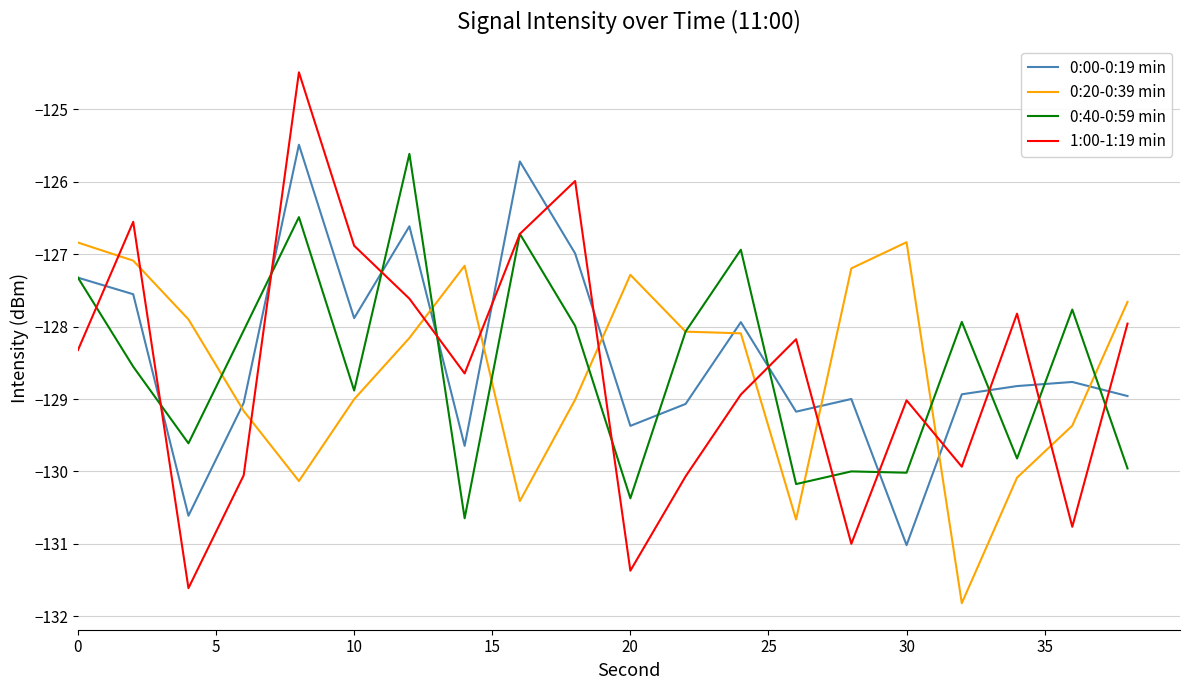

What is the lowest value of the 0:00-0:19 min series?

-131.0